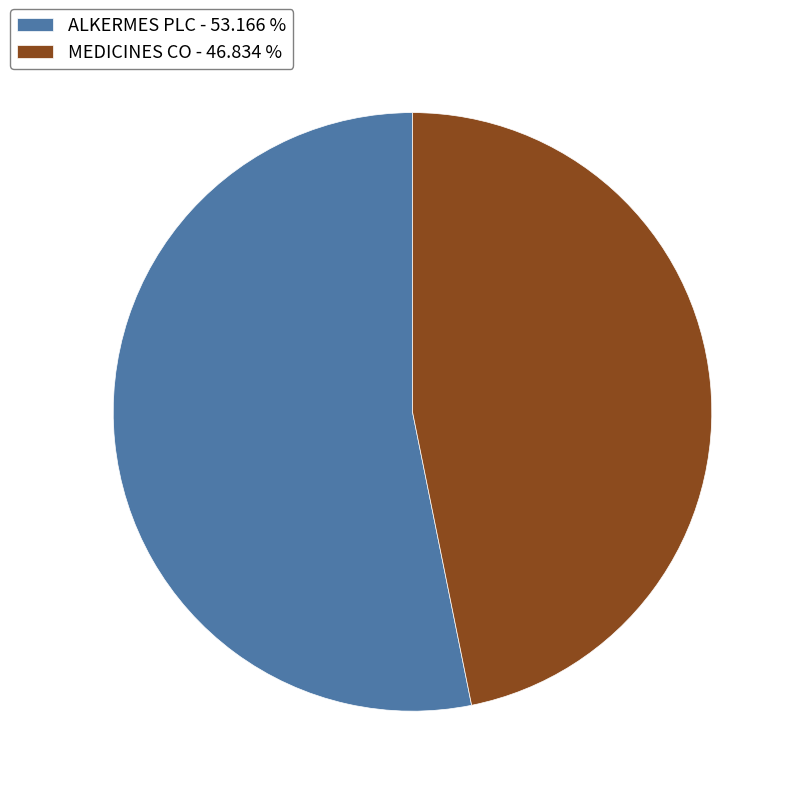

Combined, do MEDICINES CO - 46.834 % and ALKERMES PLC - 53.166 % account for over 50%?

Yes